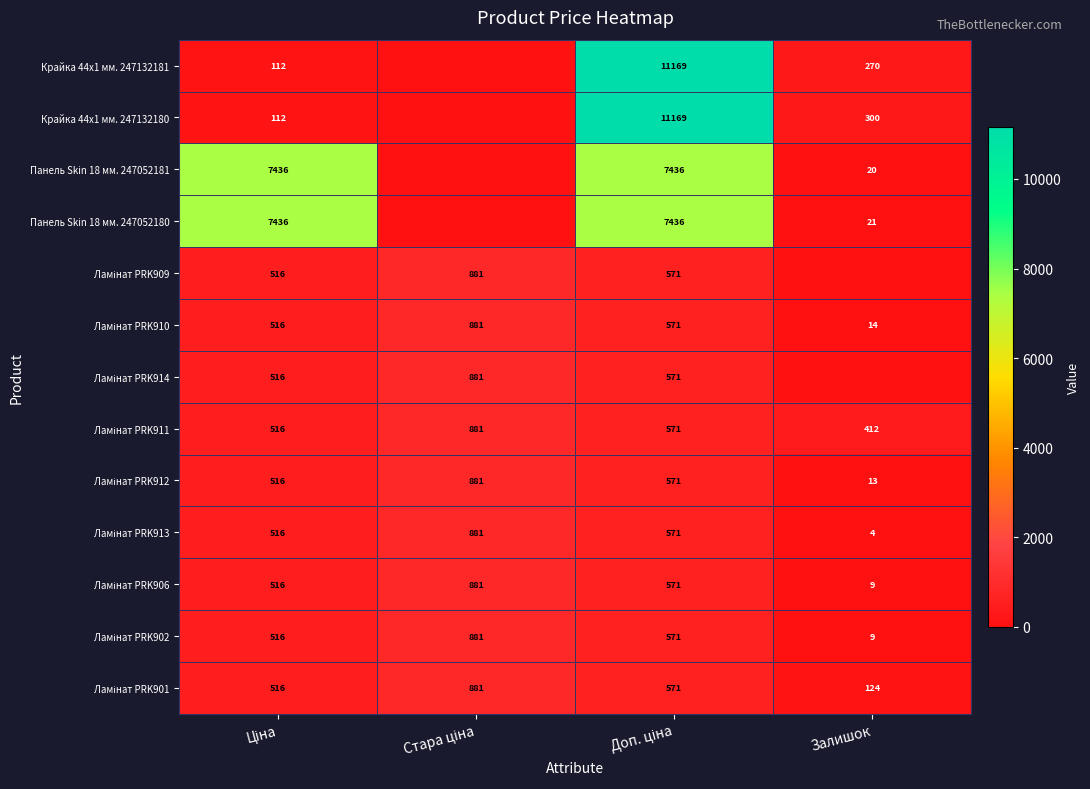

The value of Крайка 44x1 мм. 247132180 at Залишок is 300. True or false?

True